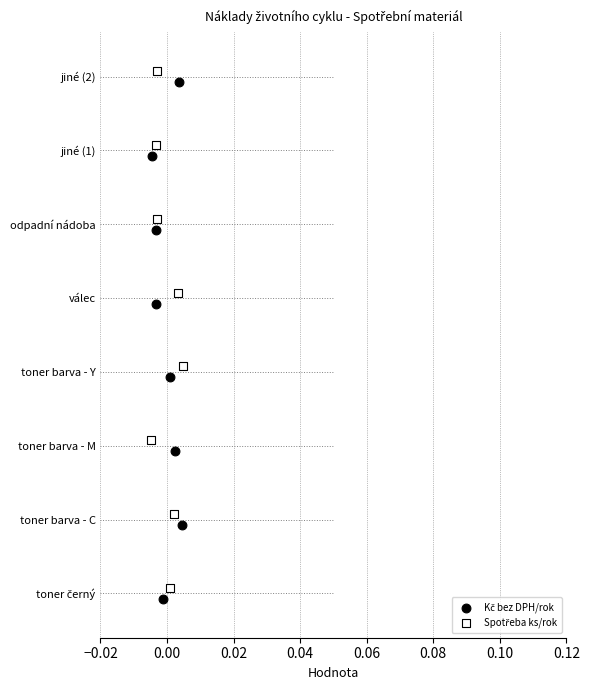

Which series has the largest total across all categories?

Spotřeba ks/rok